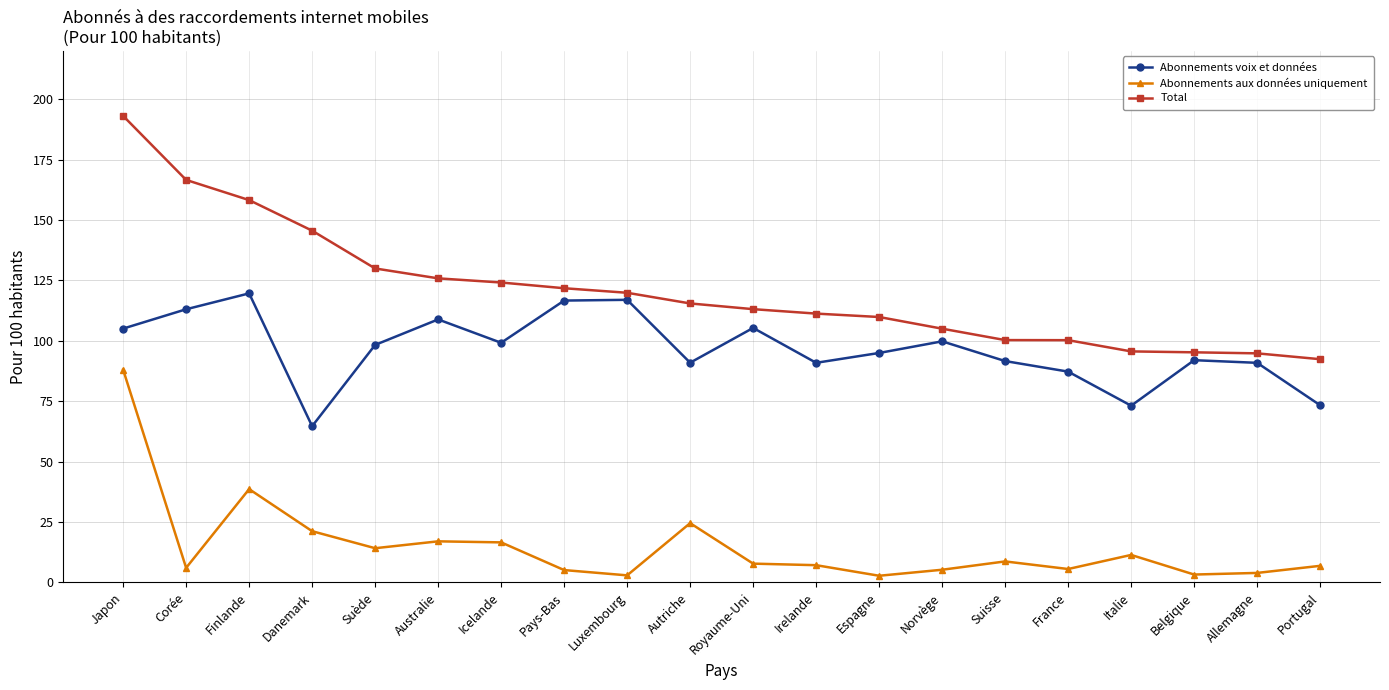

Rank the series by their maximum value, from lowest to highest.

Abonnements aux données uniquement, Abonnements voix et données, Total